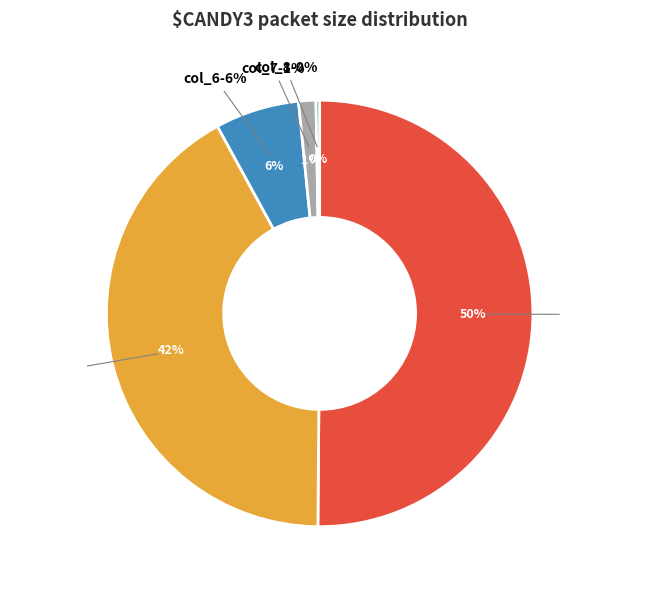

Rank the categories by value from highest to lowest.

col_4, col_5, col_6, col_7, col_8, col_9, col_11, col_10